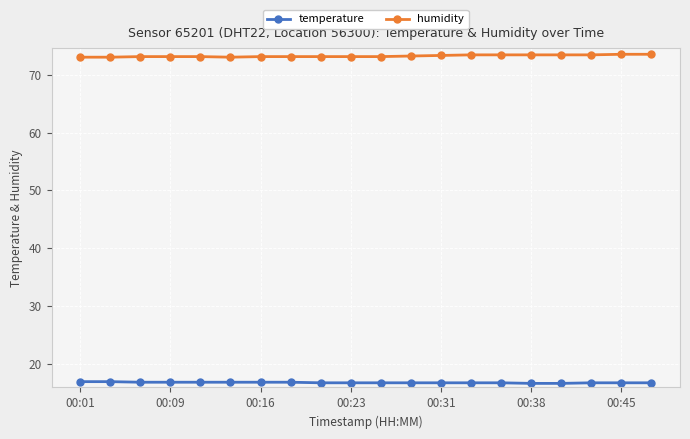

True or false: temperature and humidity cross at least once.

False